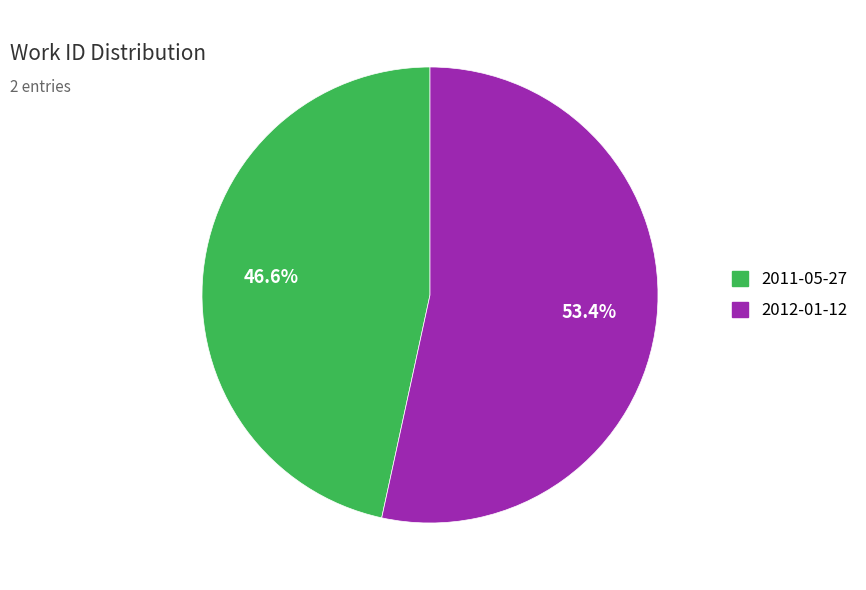

The 2012-01-12 slice represents 46% of the pie. True or false?

False